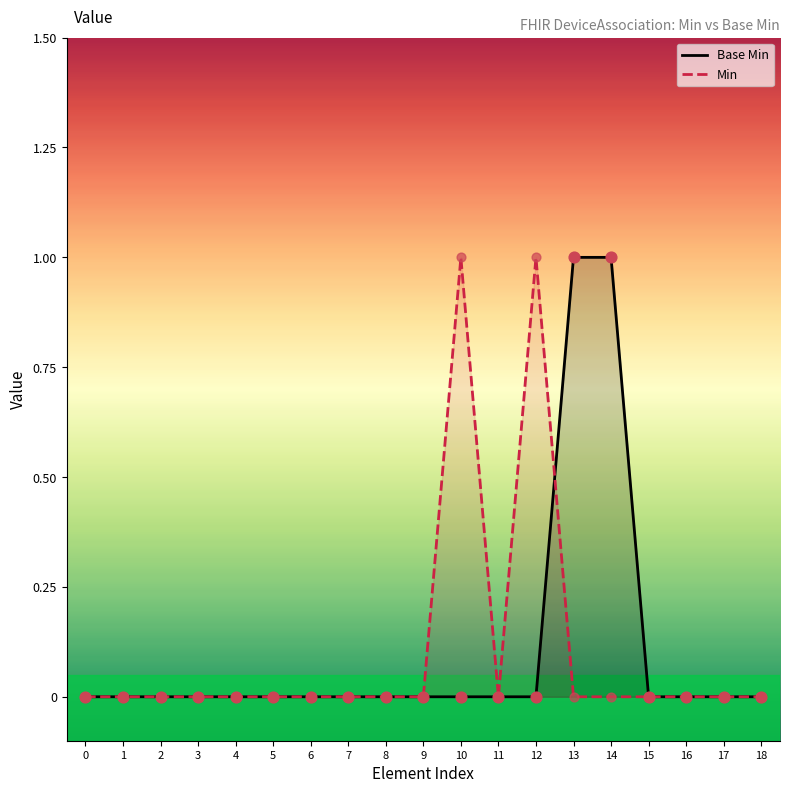

Which series has the widest spread of Y values?

Base Min